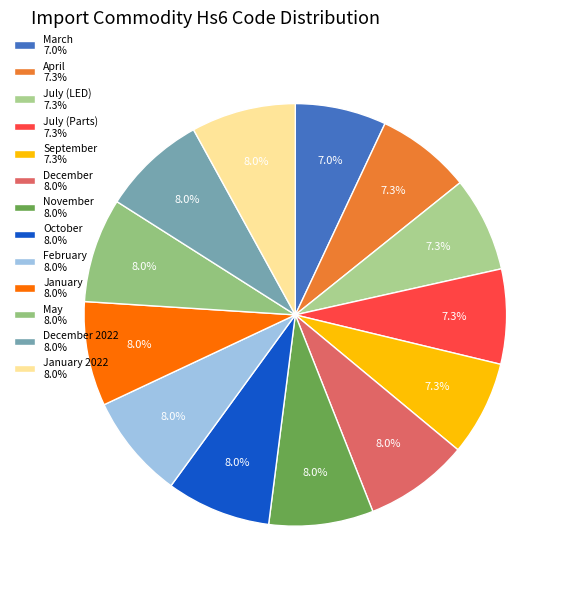

How many slices are in this pie chart?

13